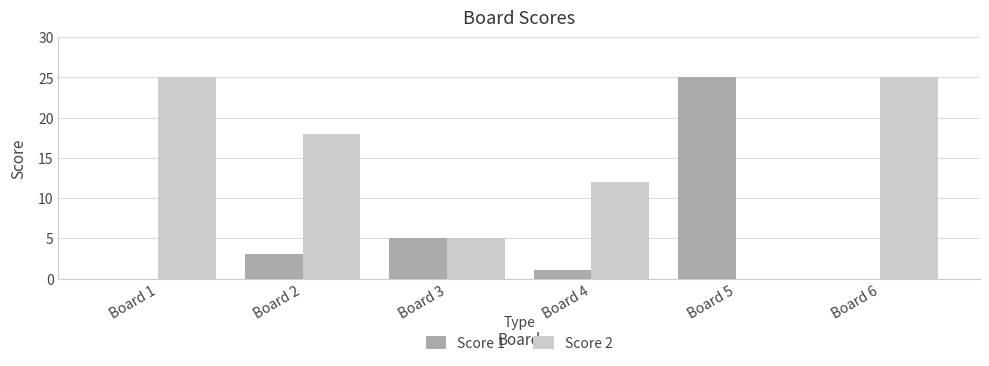

Which category has the highest value in the Score 1 series?

Board 5